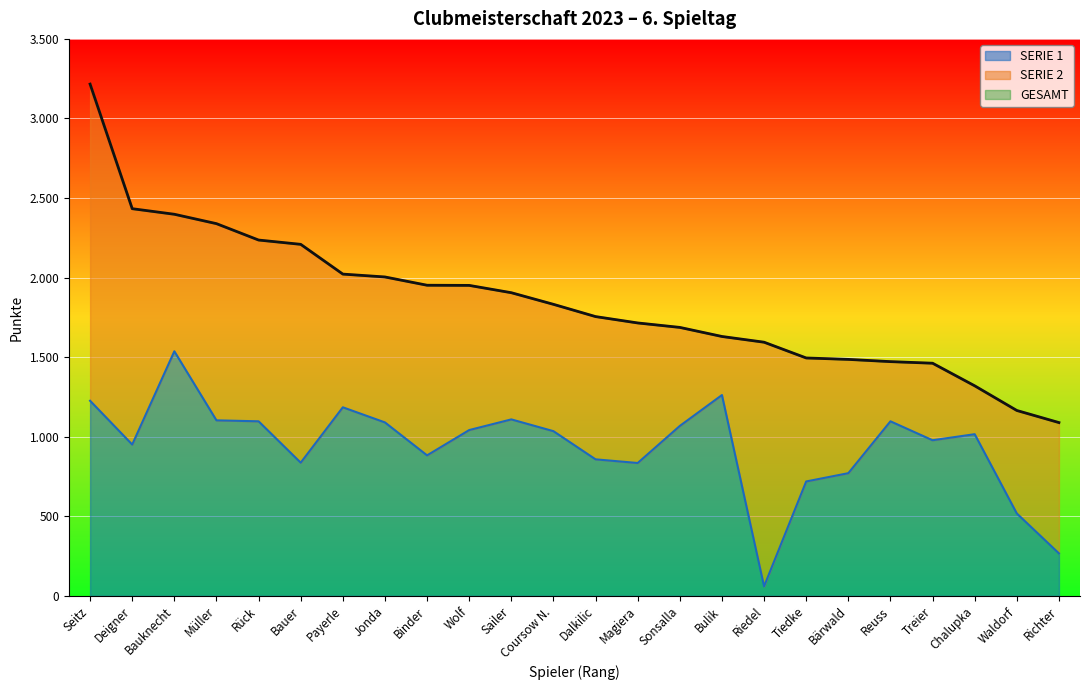

Does the chart display data point markers on the line(s)?

No